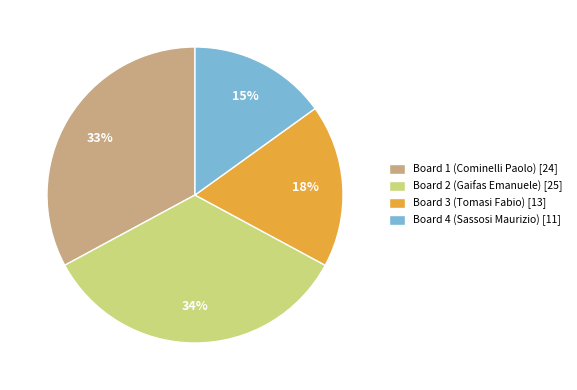

Combined, do Board 1 (Cominelli Paolo) [24] and Board 3 (Tomasi Fabio) [13] account for over 50%?

Yes